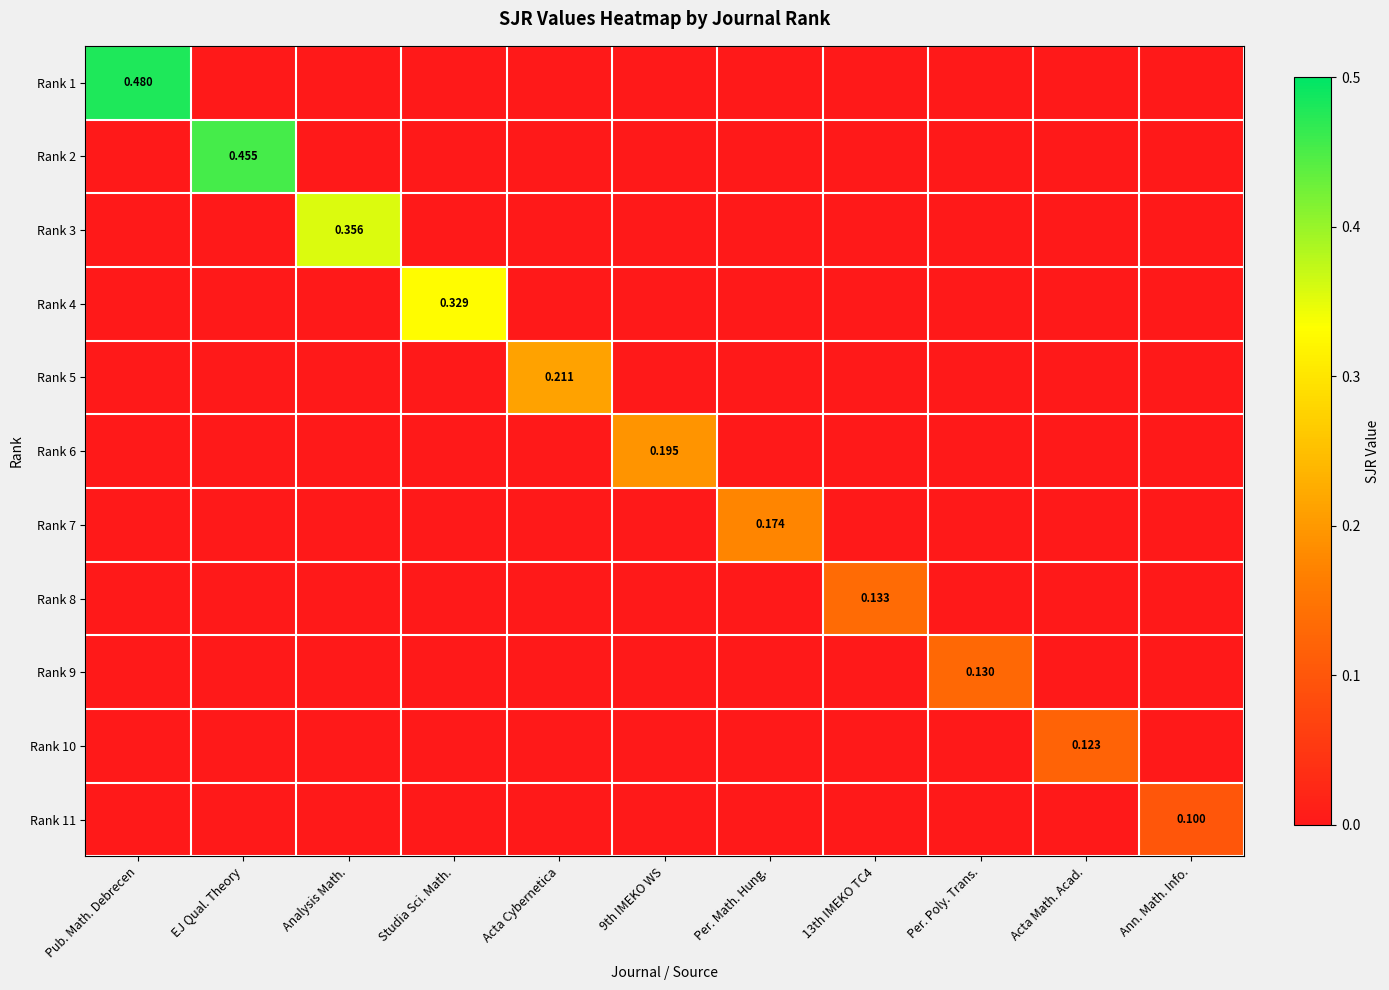

Which category has the lowest value in the Rank 8 series?

Pub. Math. Debrecen